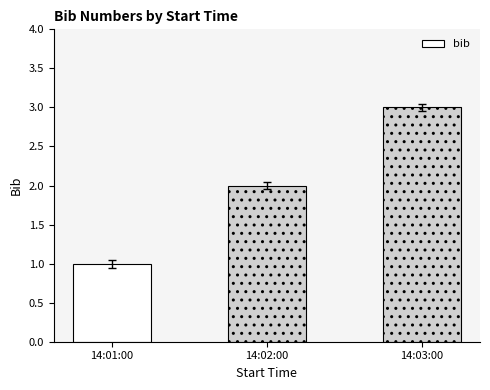

How many values are between 1 and 3?

3